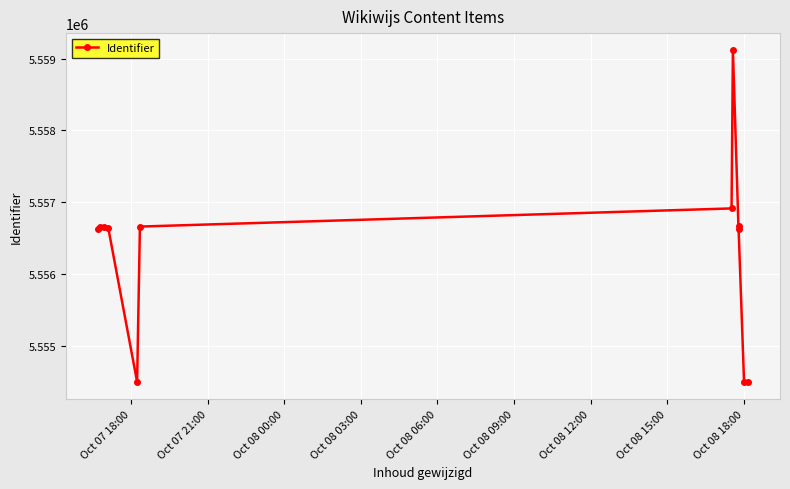

Is this an area chart (filled region under the line)?

No